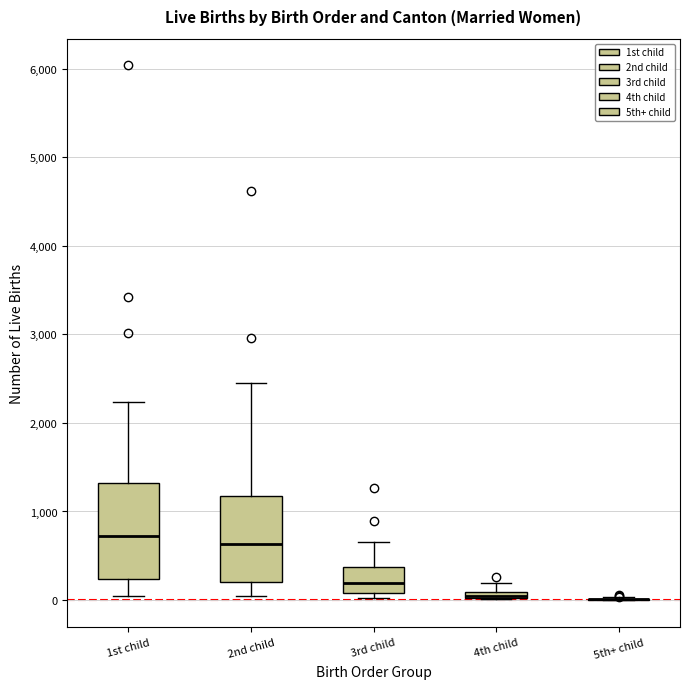

Where is the upper edge of the box for 4th child on the y-axis? The values are not printed on the chart, so give them approximately, as read against the axis.

100